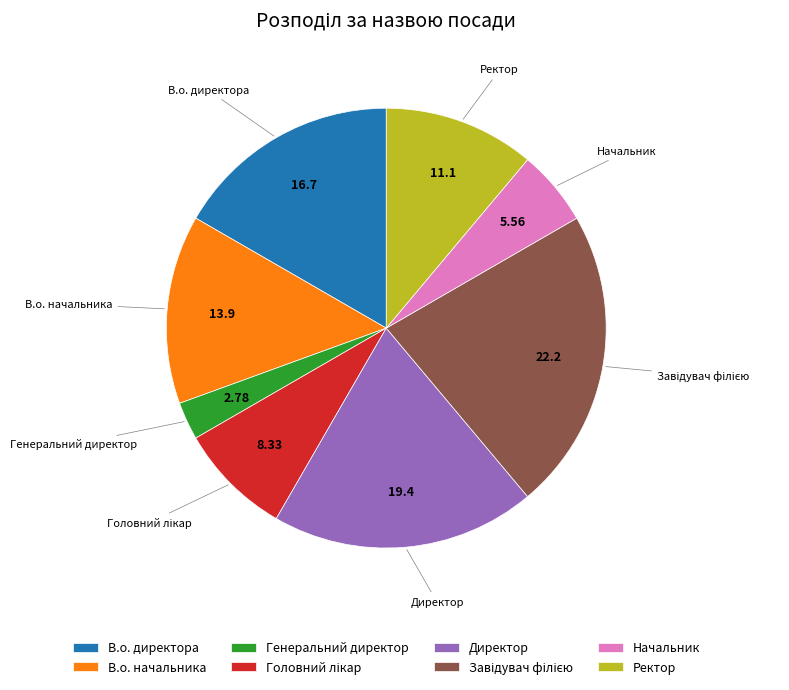

Does any single category account for the majority?

No